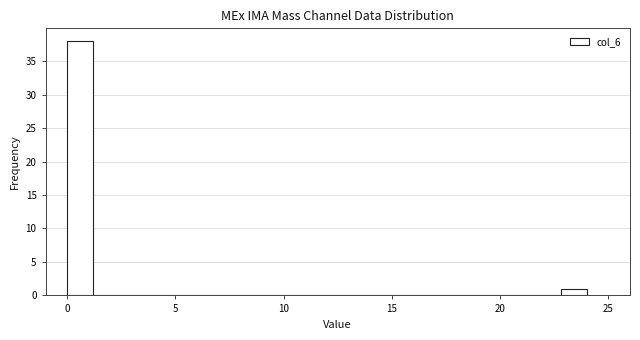

Around what value on the x-axis is the tallest bar? Give the approximate position of its centre, as read against the axis.

0.5